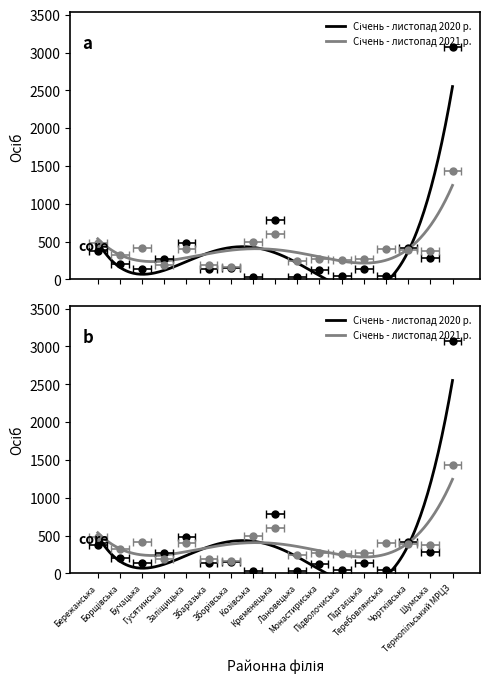

What is the spread (max minus min) of values at Кременецька?

178